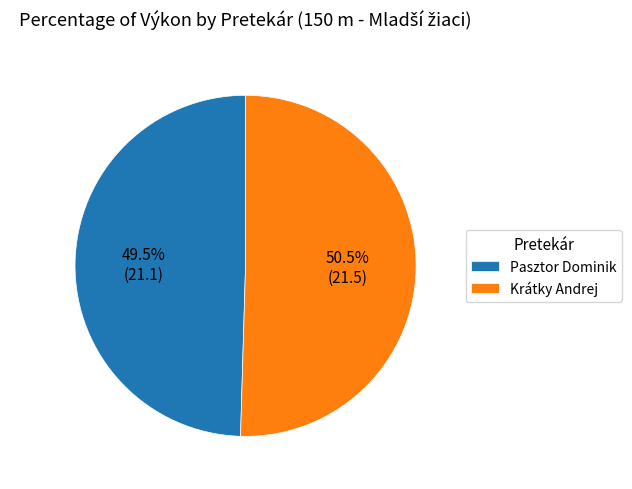

Which category accounts for the majority?

Krátky Andrej